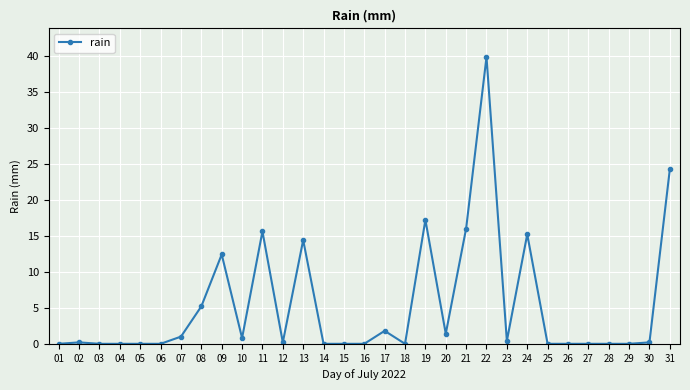

The chart shows a value of -18.3 at 29. True or false?

False